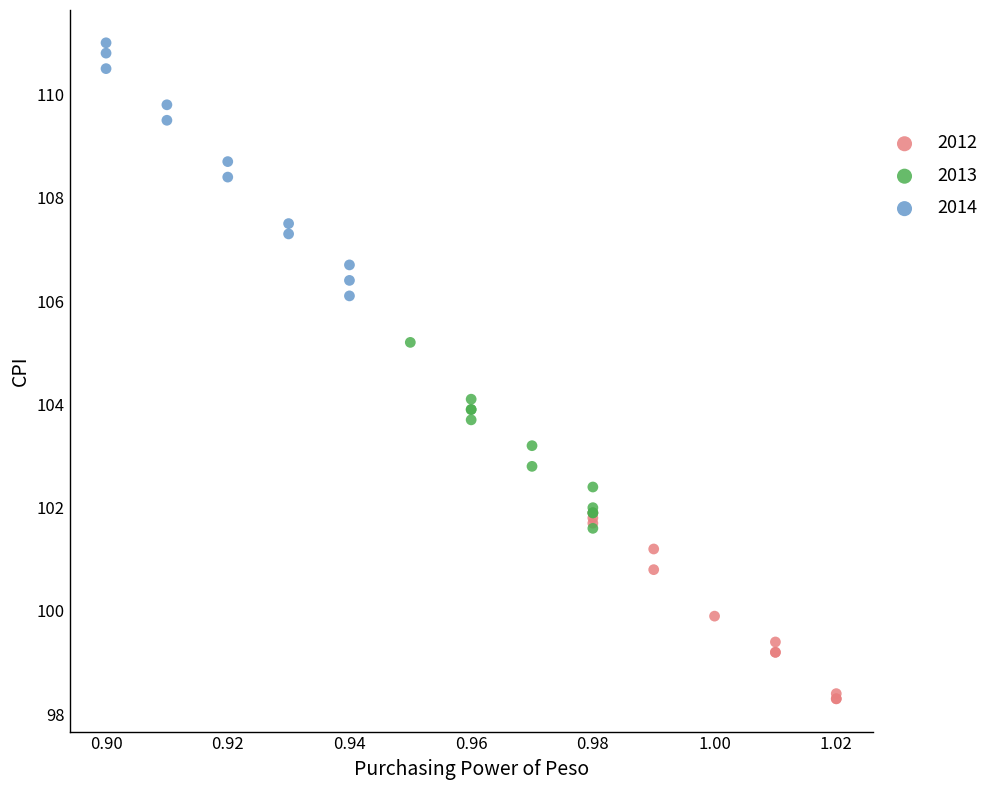

Which series reaches the minimum Y coordinate?

2012